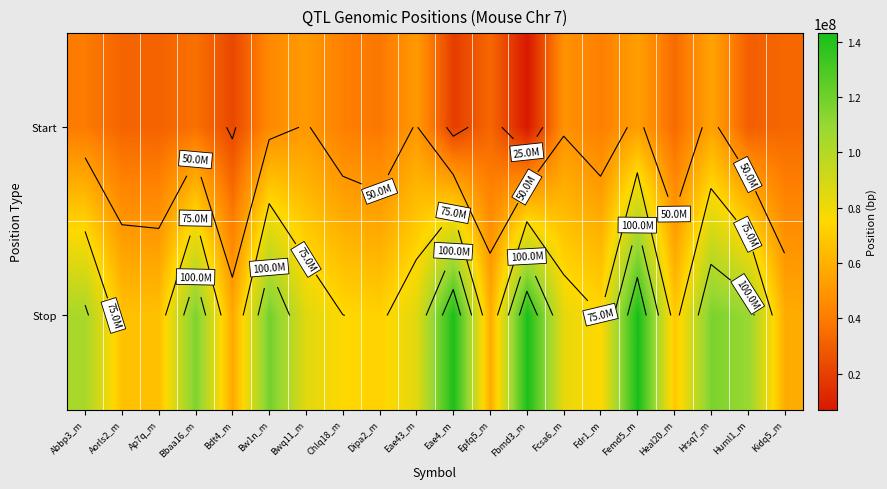

At which label is Stop closest to 100021226?

Abbp3_m